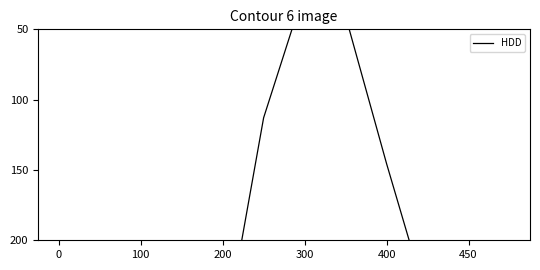

How many interior local valleys (lower than both neighbors) does the data have?

1